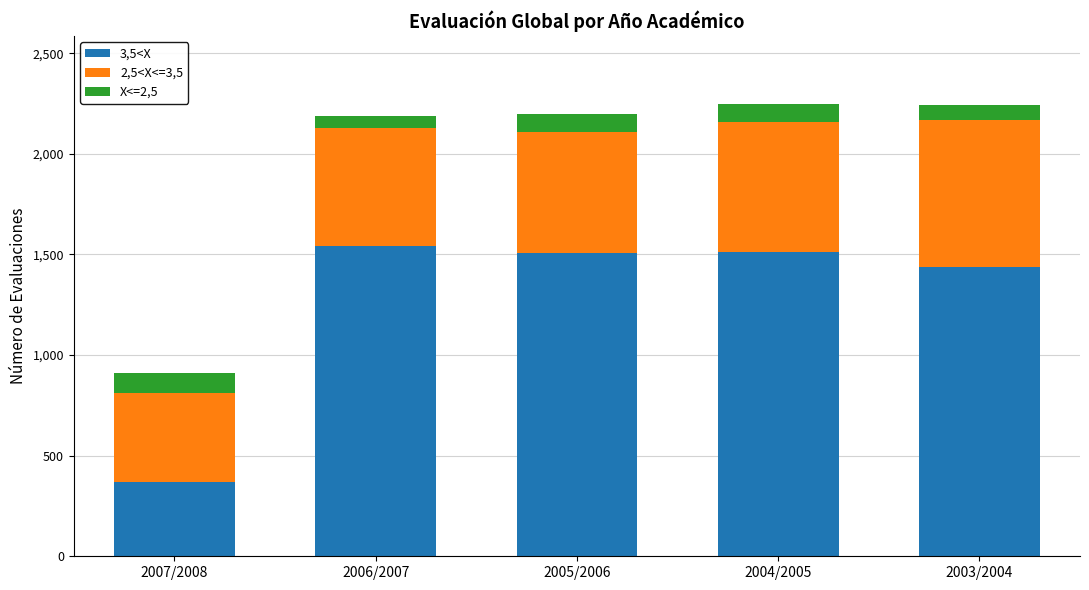

What is the sum of all 3,5<X values?

6369